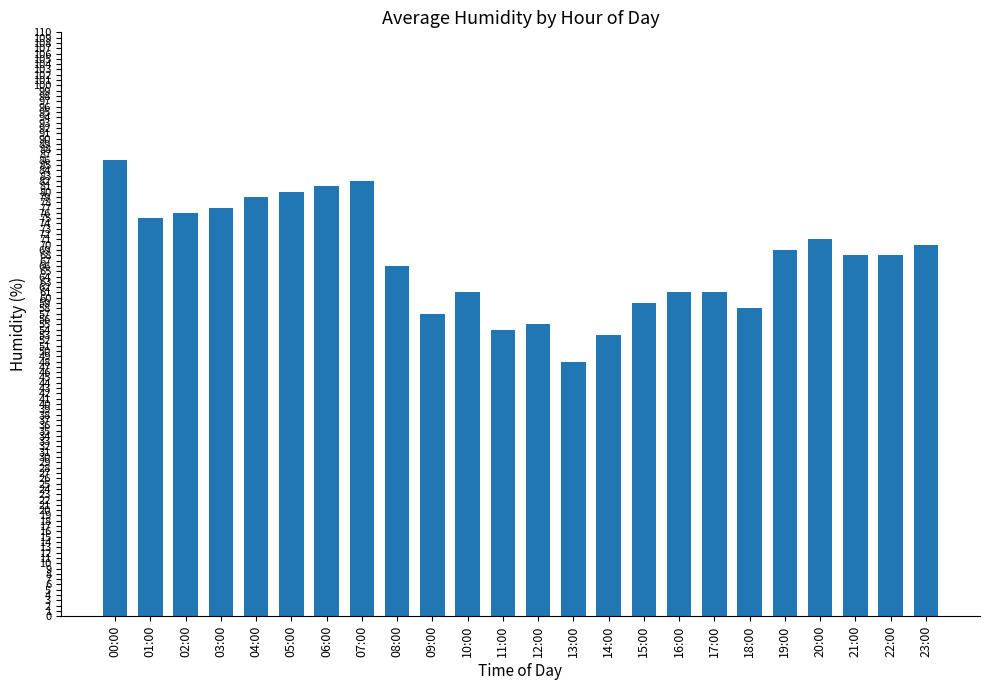

The value at 08:00 is 103. True or false?

False